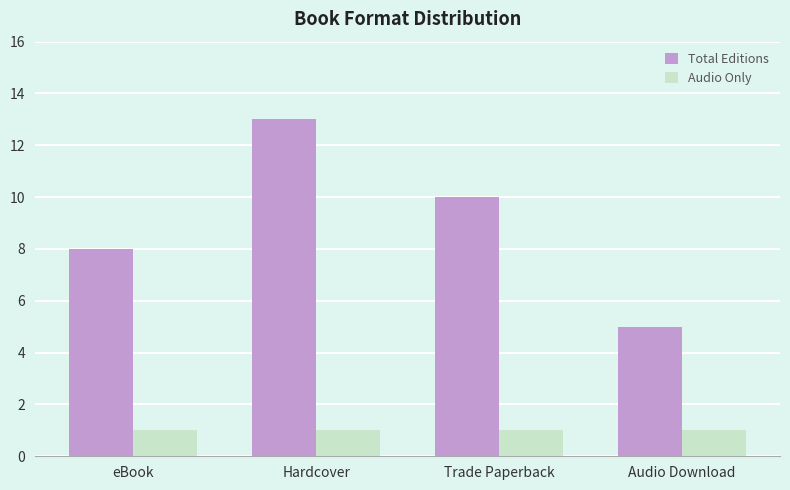

At which category does the chart reach its peak across all series?

Hardcover